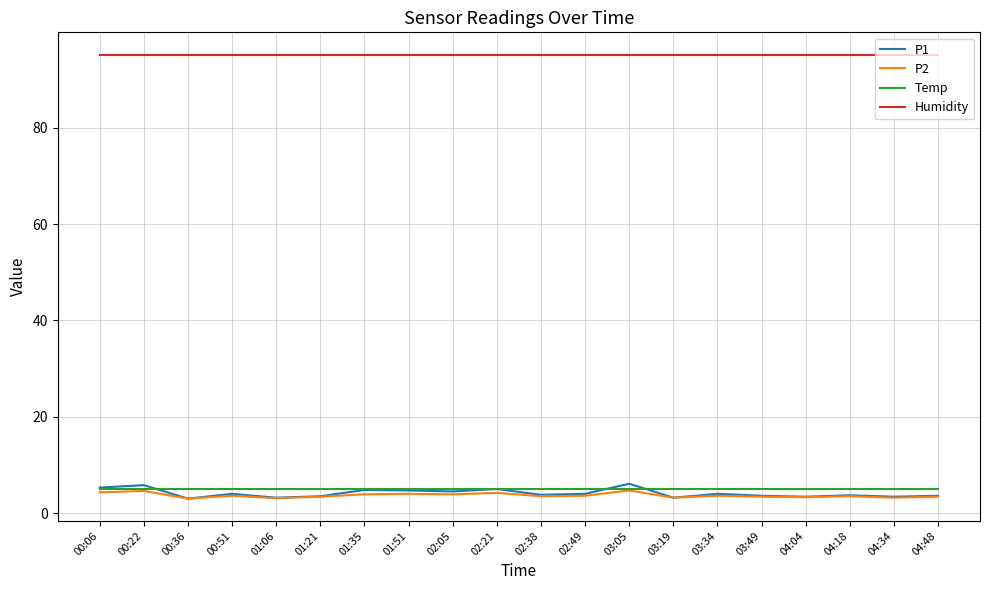

What is the minimum value for P1?

3.0